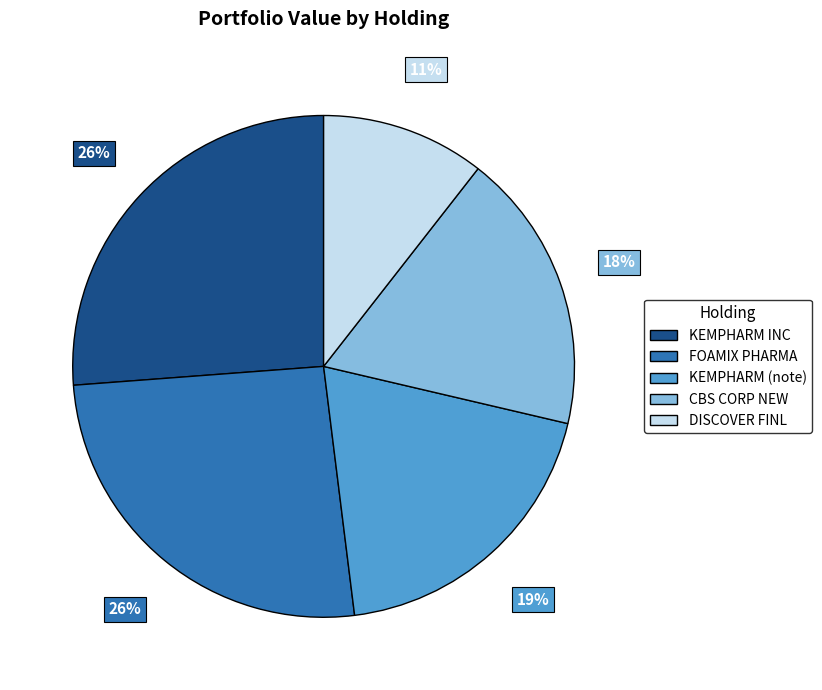

To the nearest percent, what is the average slice percentage?

20%